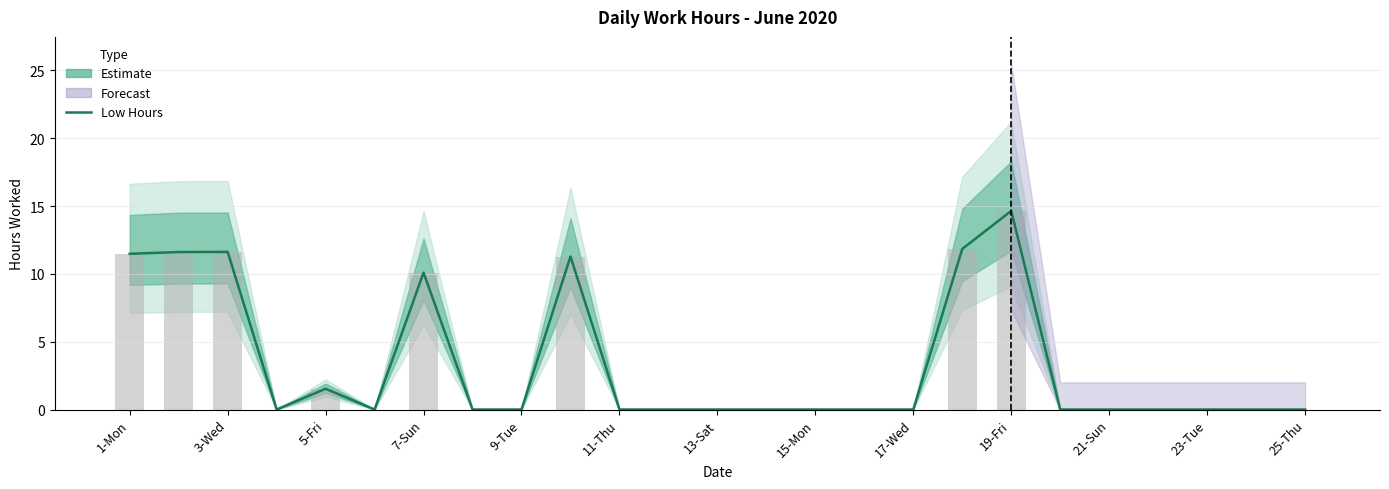

Between 9-Tue and 15-Mon, which series saw the biggest shift?

Low Hours